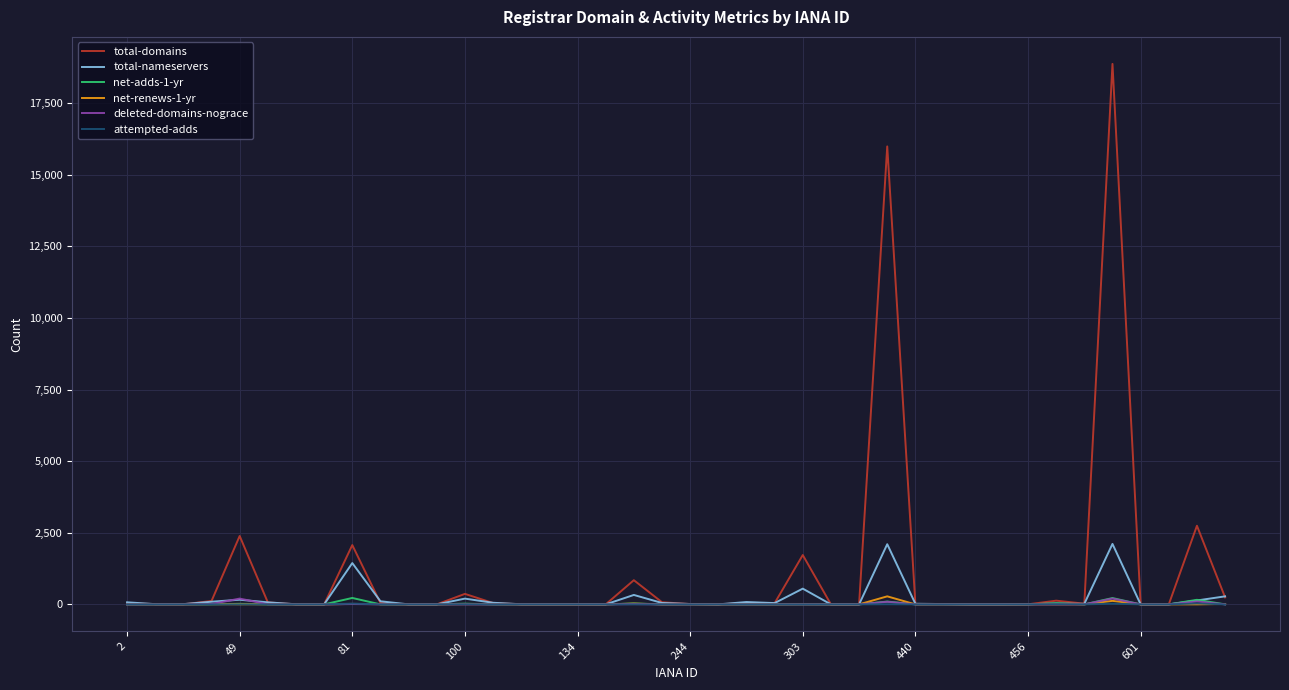

What is the maximum value for total-nameservers?

2110